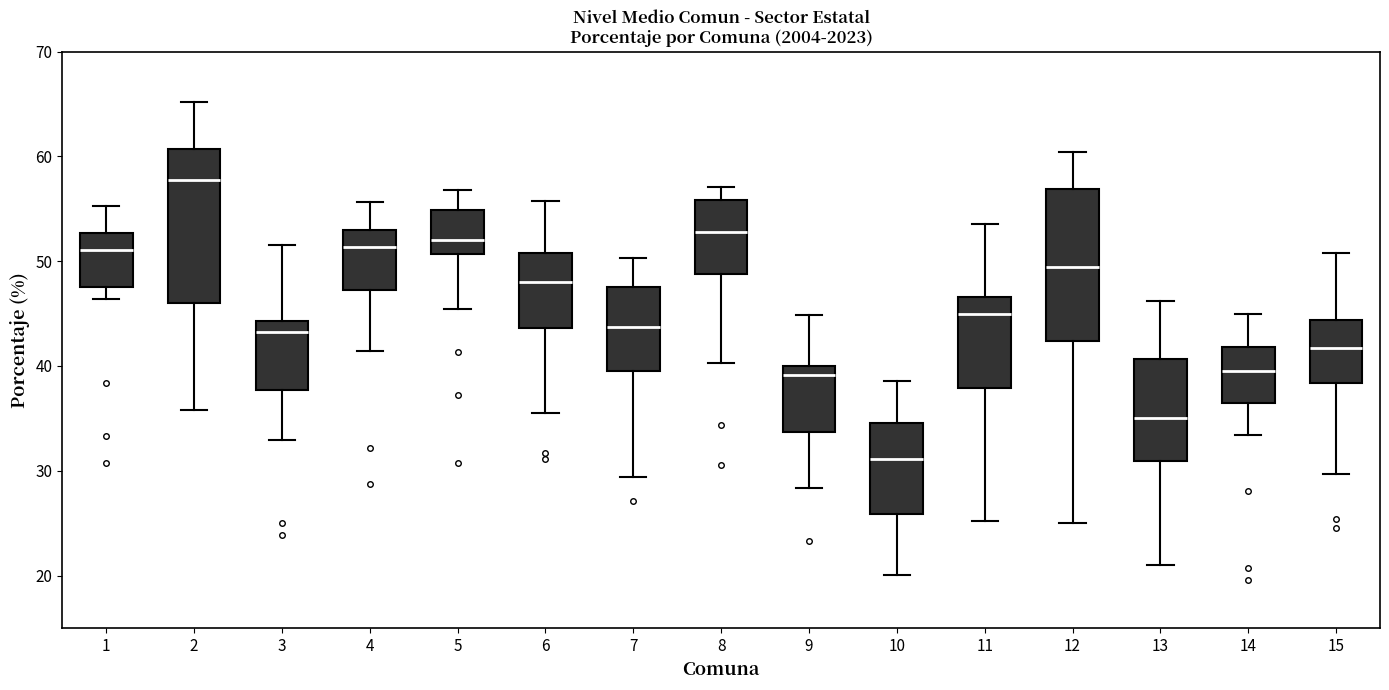

Which box has the lowest median line?

10